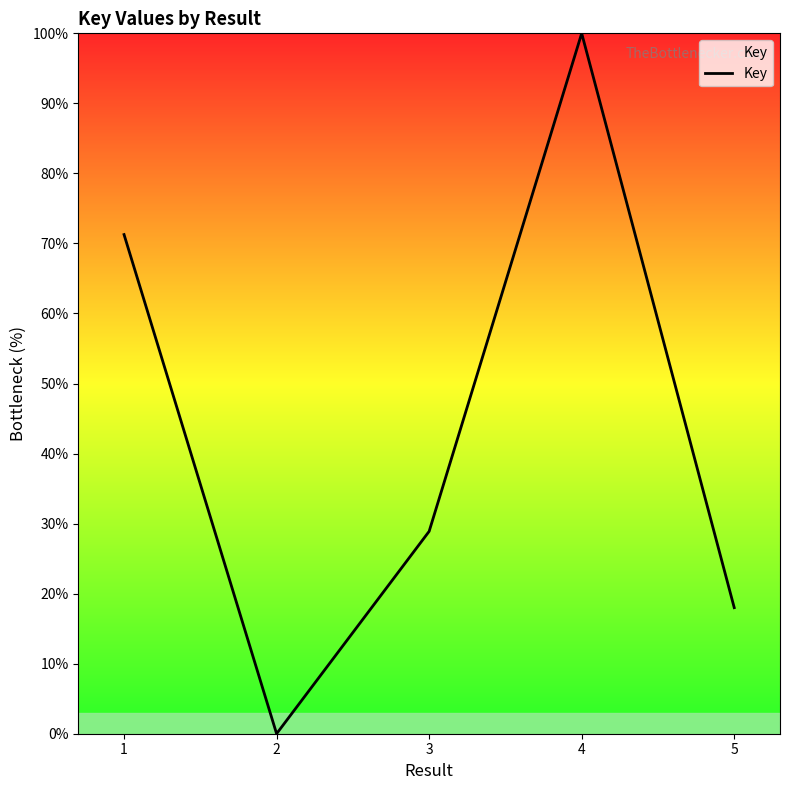

How many lines are shown in the chart?

1